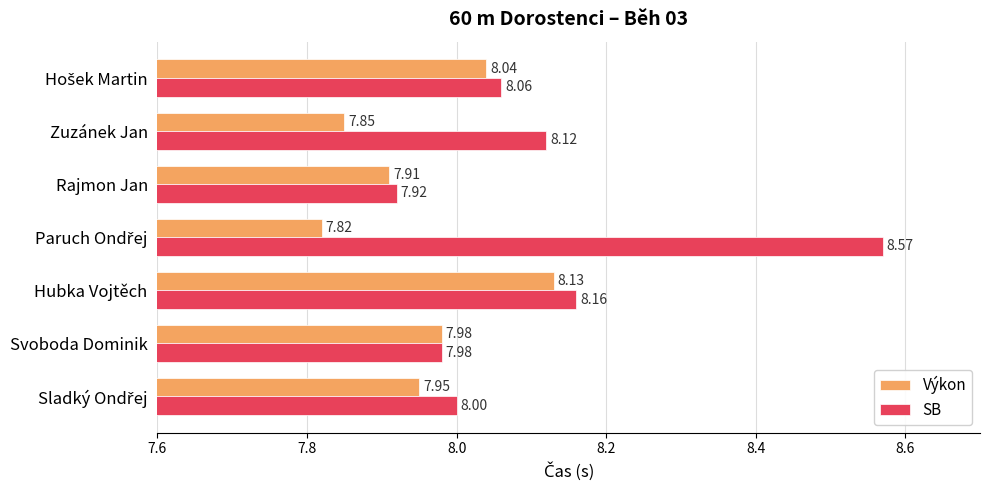

At Zuzánek Jan, list the series in order from smallest to largest.

Výkon, SB